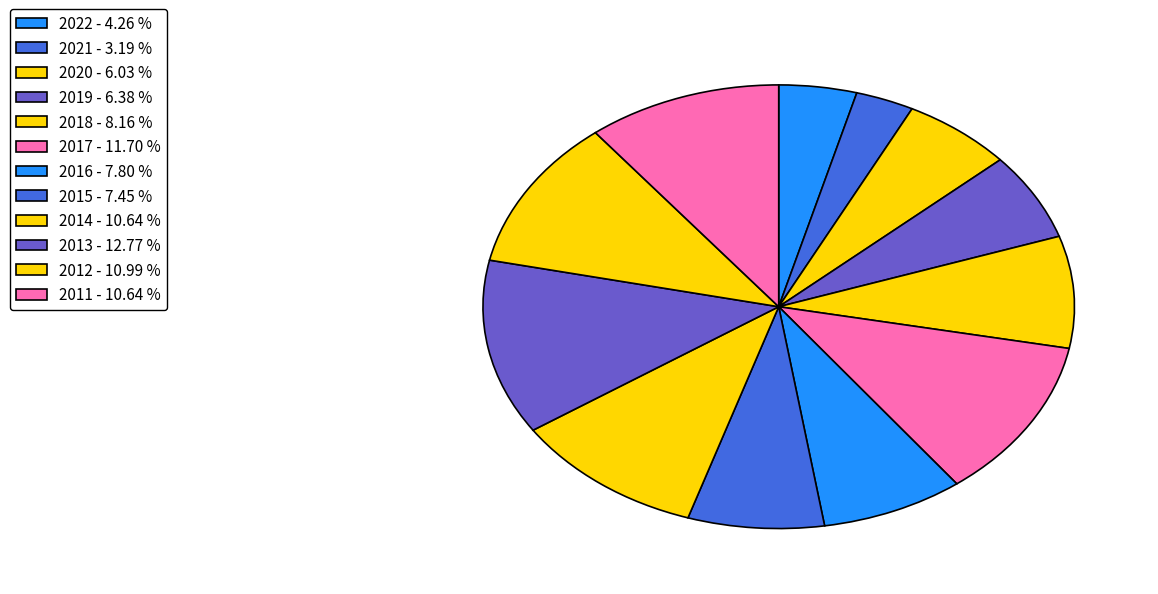

How many segments does this pie chart have?

12